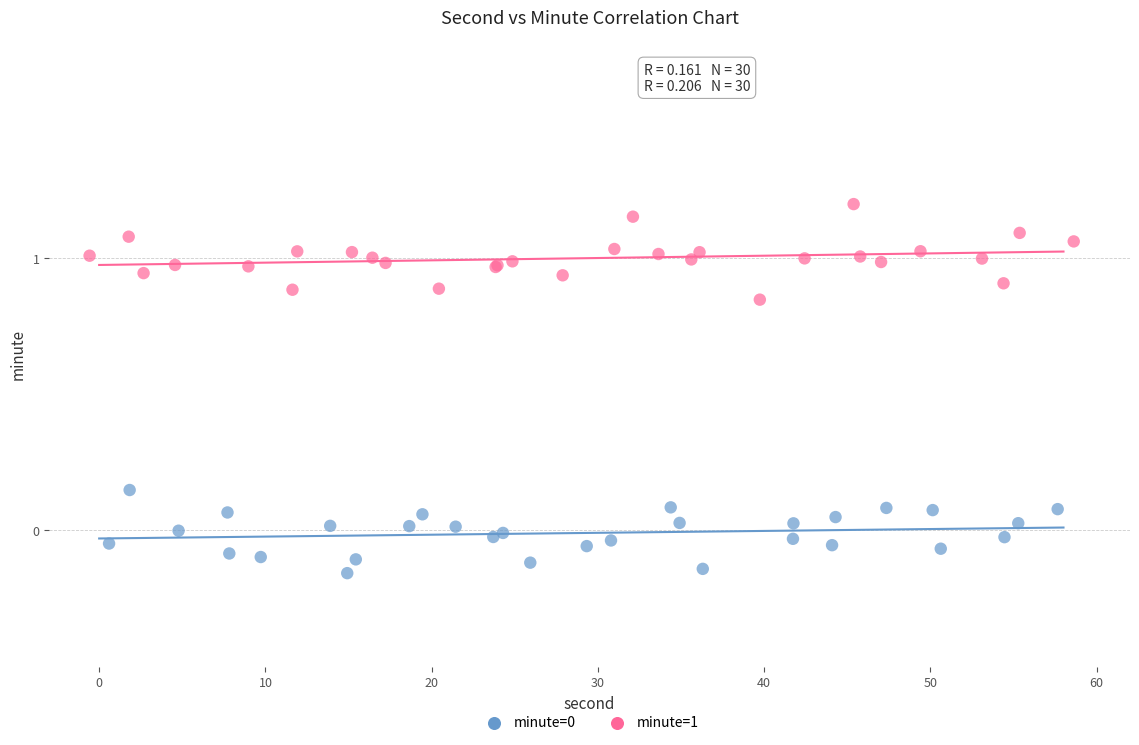

Which series contains the highest Y value?

minute=1